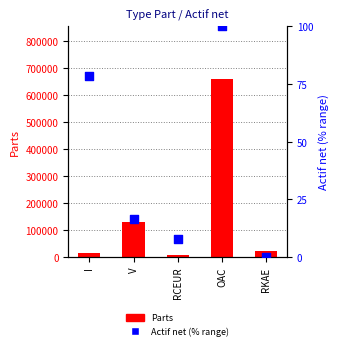

Is the value of Actif net (% range) at RKAE greater than the value of Parts at RCEUR?

No